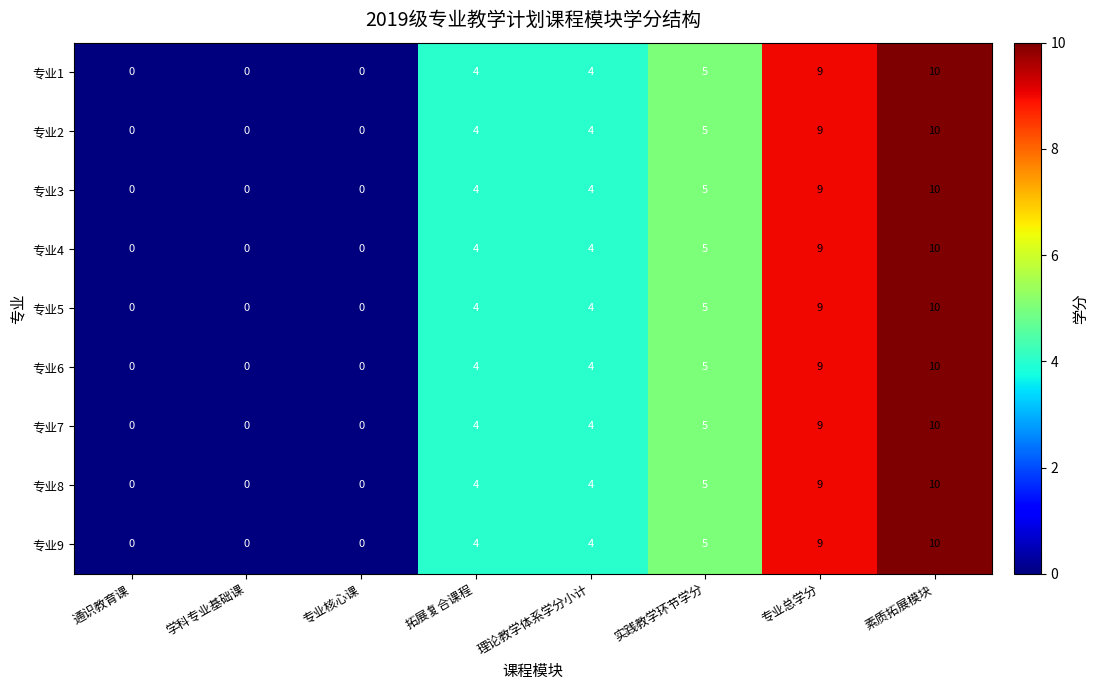

Which label corresponds to the largest value in the chart?

素质拓展模块